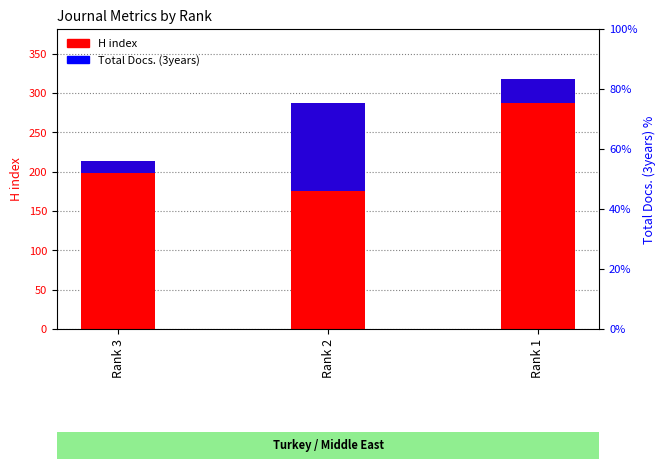

The Total Docs. (3years) series shows 10 at Rank 3. True or false?

False